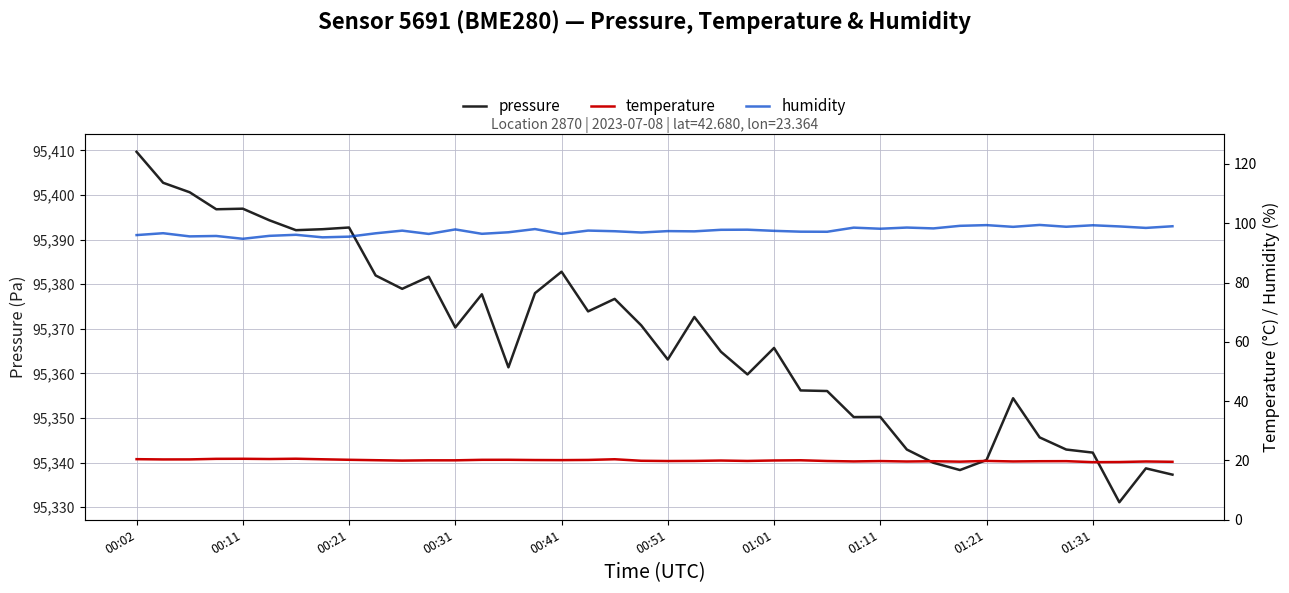

What is the difference between the second highest and minimum values in the pressure series?

71.6